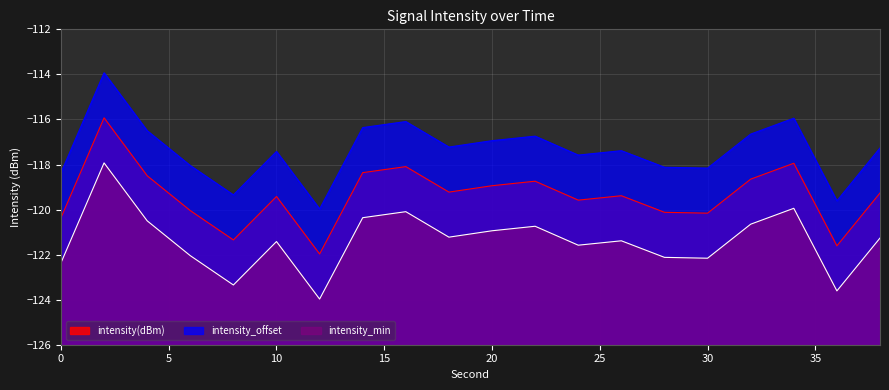

What is the minimum value for intensity(dBm)?

-122.0